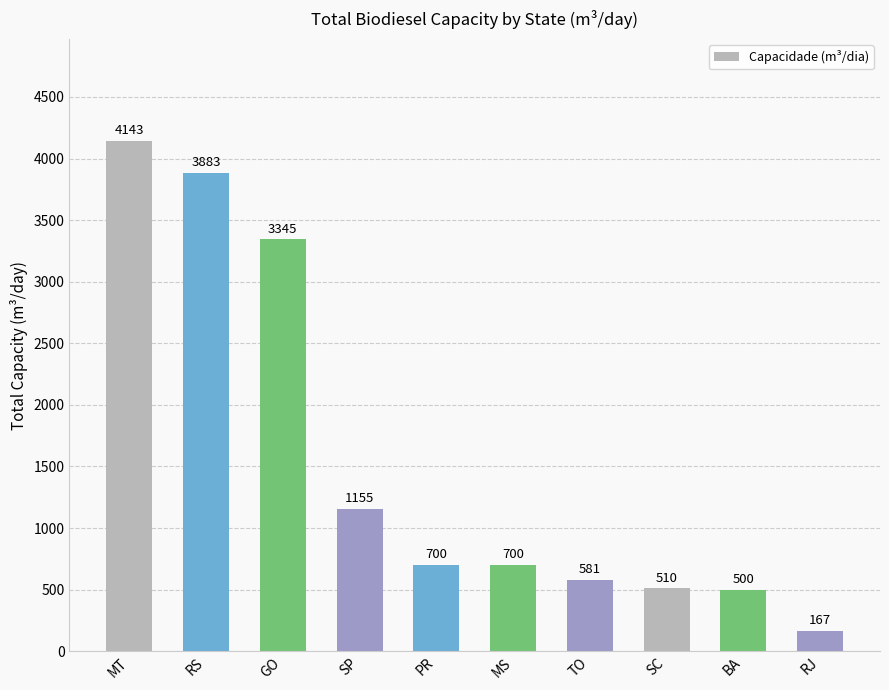

What is the ratio of the value at GO to the value at MT?

0.8